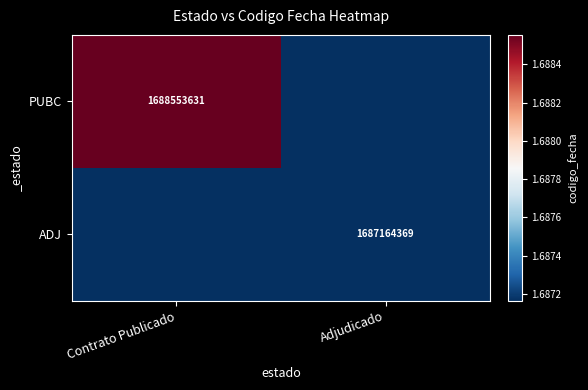

Between Adjudicado and Contrato Publicado, which is larger?

Contrato Publicado